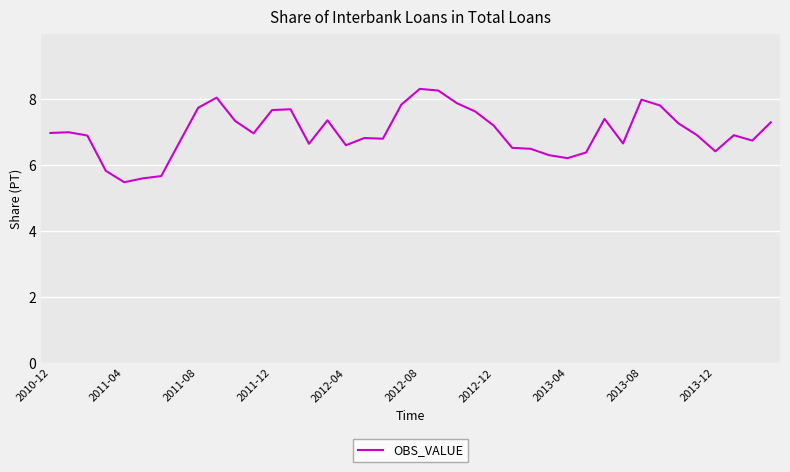

What is the minimum value shown in the chart?

5.5